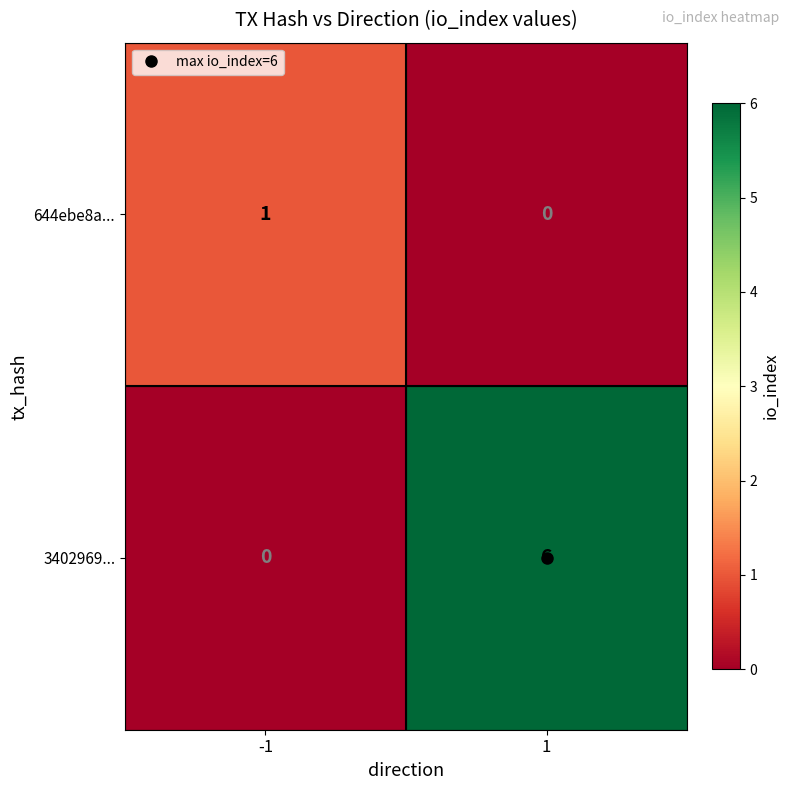

Is it true that 644ebe8a... equals 1 at -1?

True